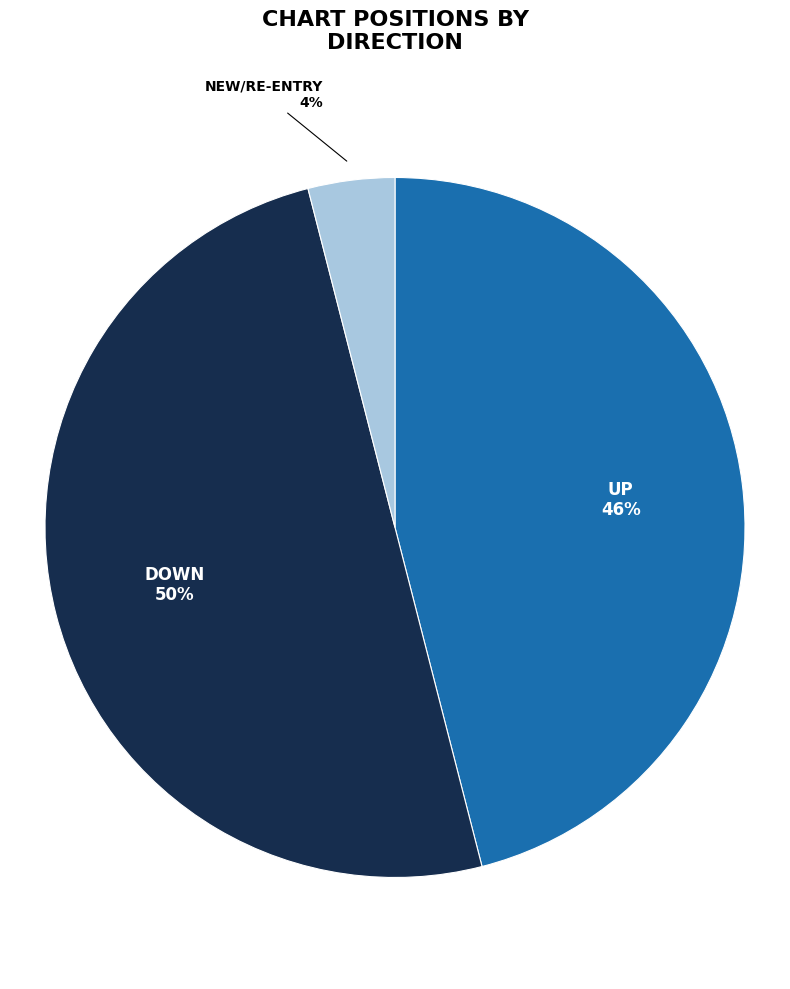

To the nearest percent, what percentage of the pie is NEW/RE-ENTRY?

4%